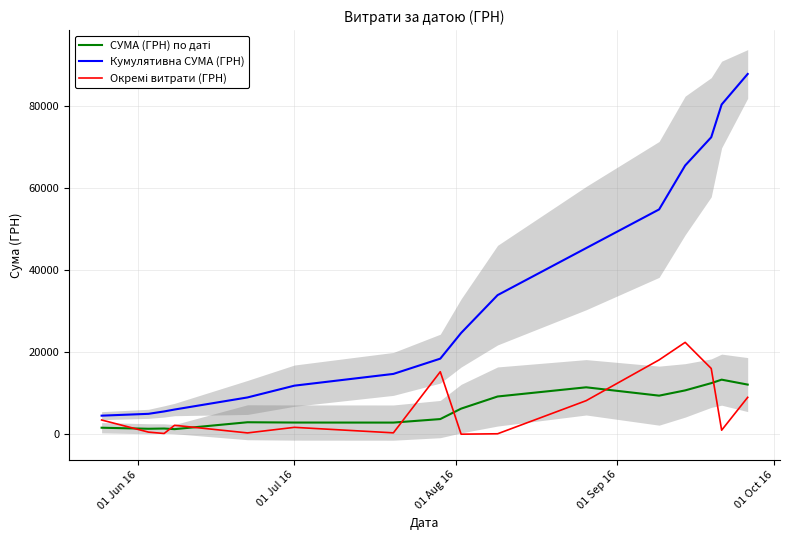

Is this an area chart (filled region under the line)?

No